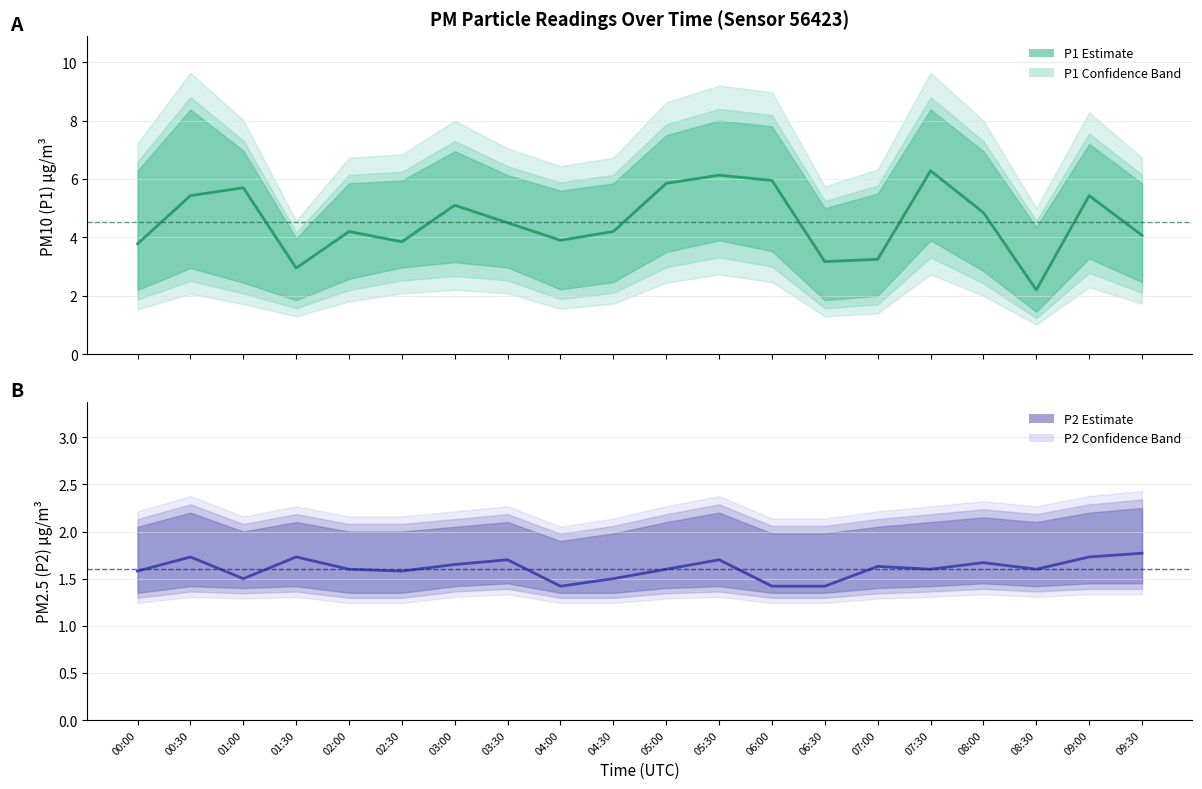

What is the approximate value of P1 (PM10) Estimate at 00:00?

3.8